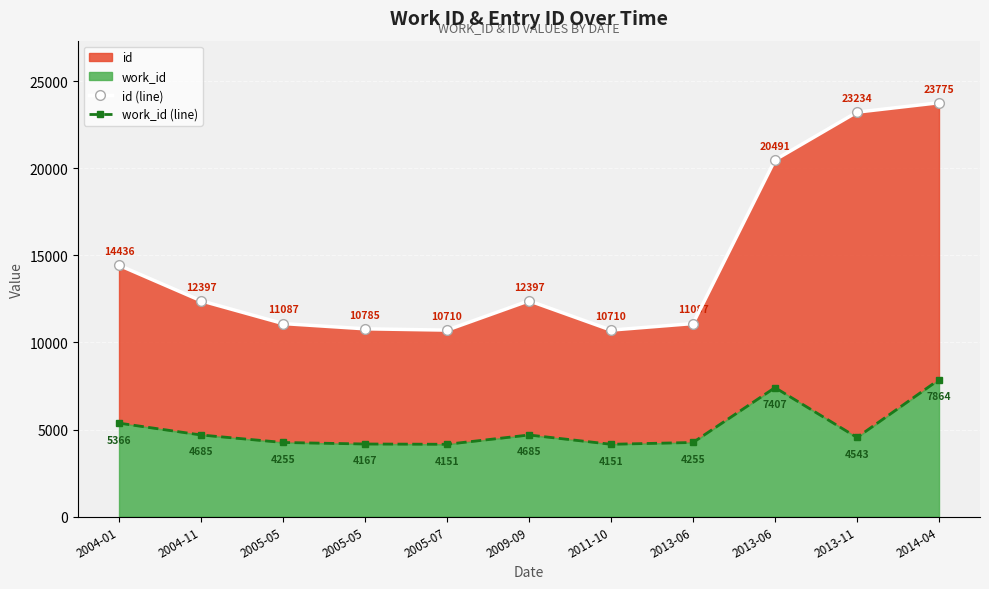

At which label does id (line) first exceed 12397?

2004-01